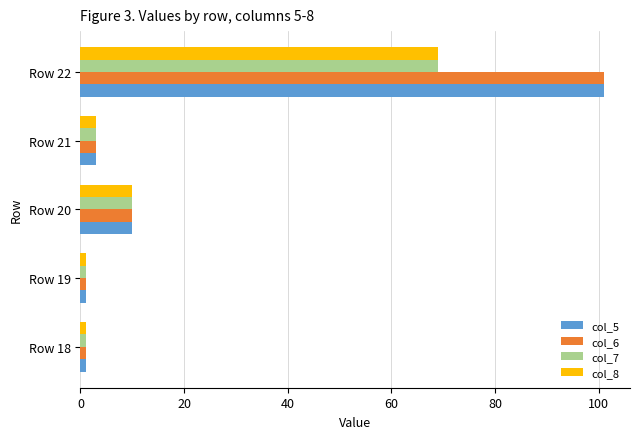

What is the sum of the col_6 values at Row 22 and Row 20?

111